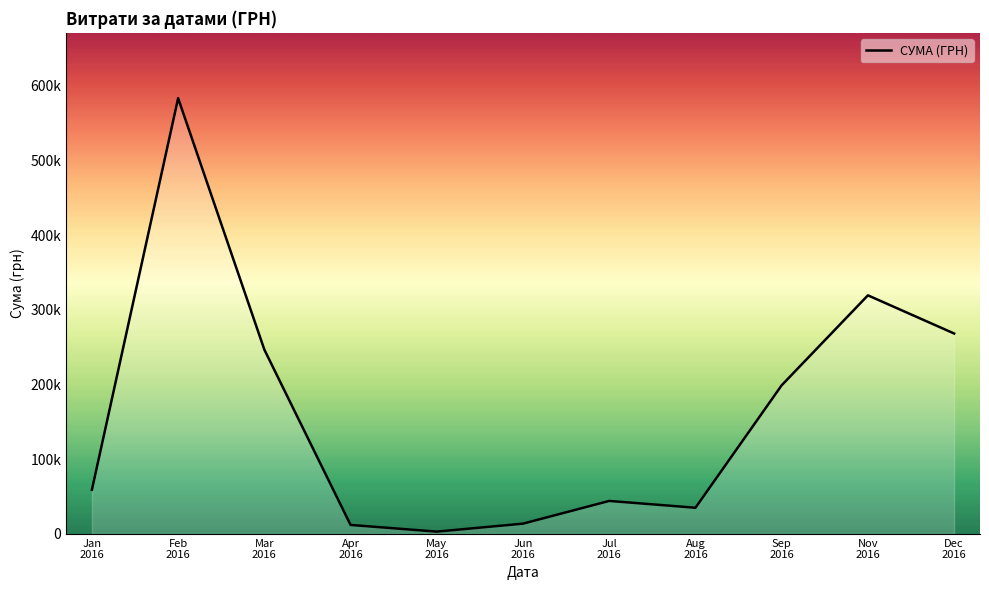

Reading left to right, what are all the values shown in this chart?

Jan
2016=59222.9	Feb
2016=583556.1	Mar
2016=246841.0	Apr
2016=12116.1	May
2016=3157.1	Jun
2016=13841.3	Jul
2016=44258.6	Aug
2016=35130.0	Sep
2016=199145.2	Nov
2016=319574.0	Dec
2016=268468.5